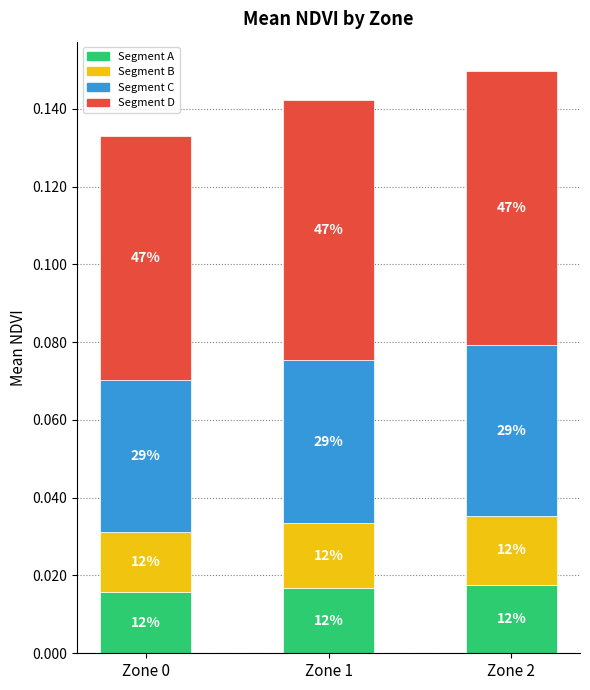

At how many categories does at least one series exceed 0?

3